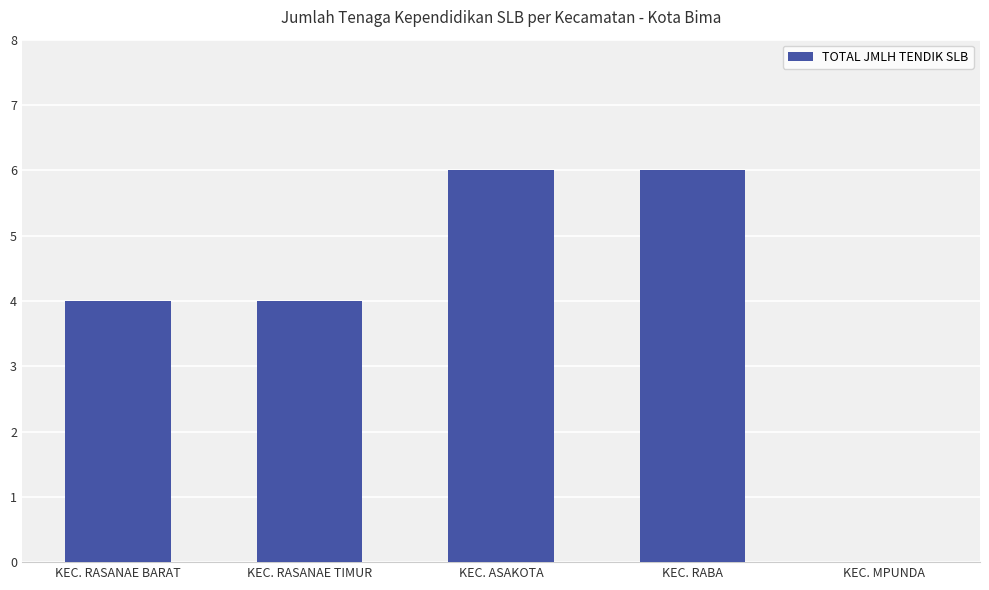

What is the approximate value at KEC. RASANAE TIMUR?

4